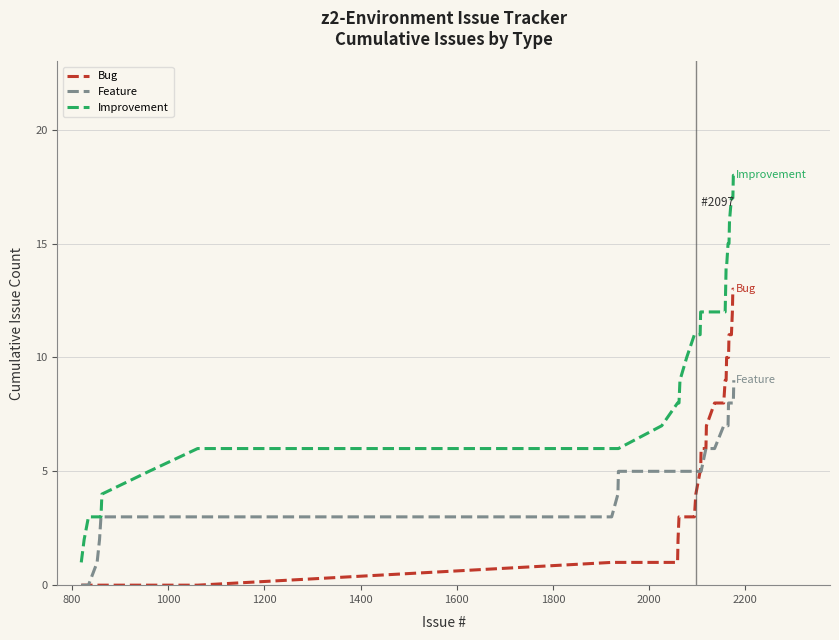

Which series has the largest range (max minus min)?

Improvement